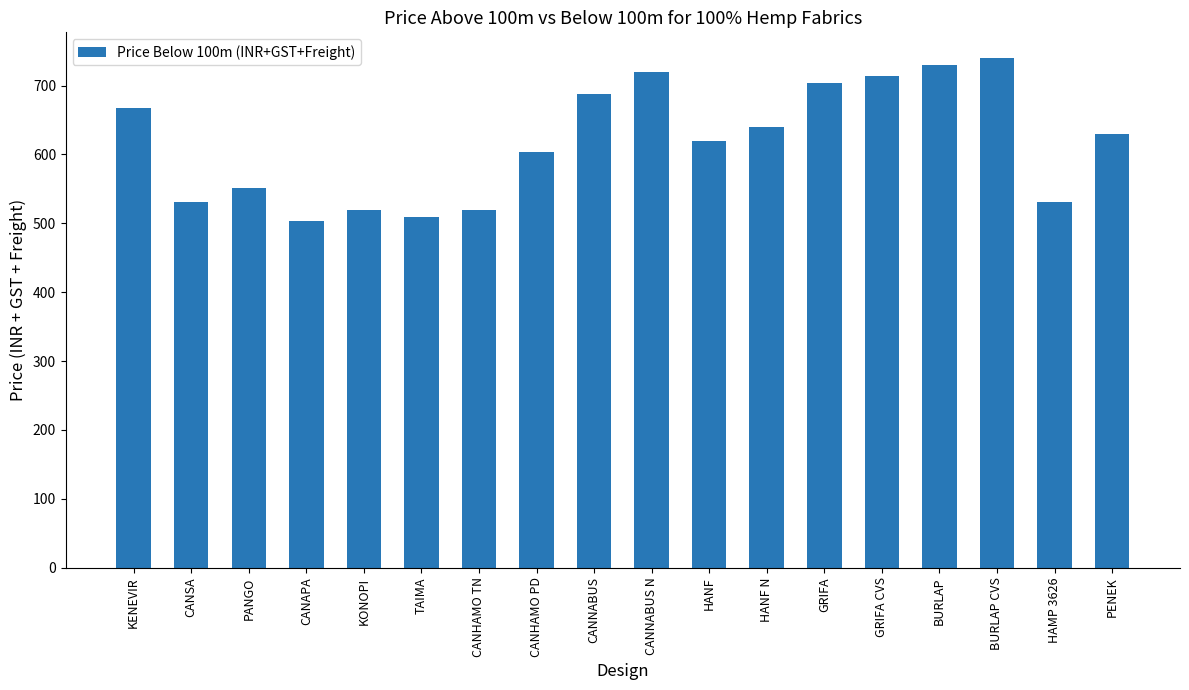

True or false: the data shows 504.0 at CANAPA.

True